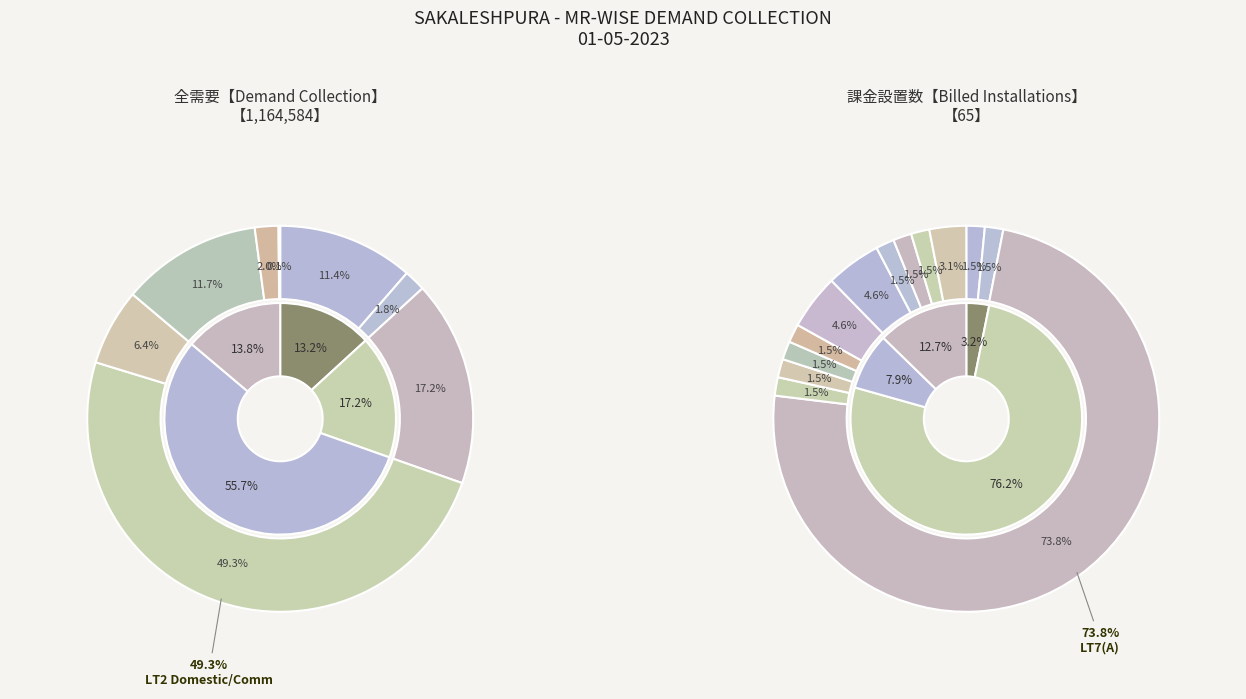

To the nearest percent, what is the difference between the LT4C(i)_1 and LT3(ii)_3 slice percentages?

3%